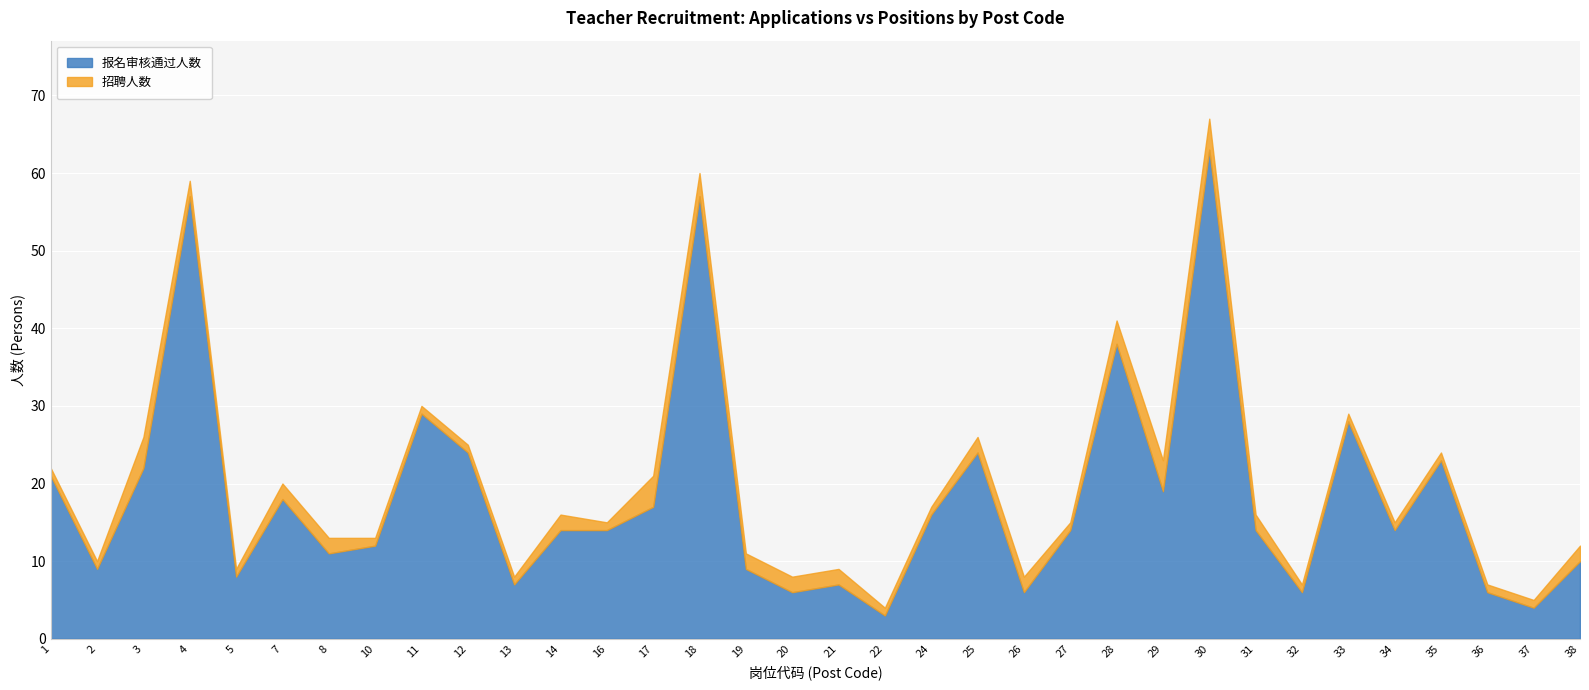

What is the sum of all 招聘人数 values?

61